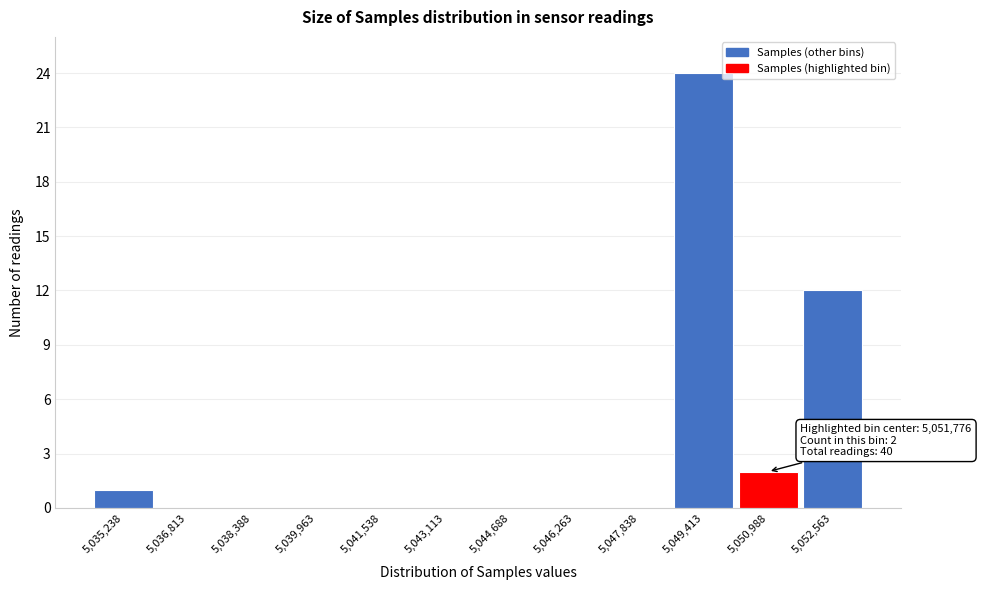

Reading left to right, what are all the values shown in this chart?

5,035,238=1	5,036,813=0	5,038,388=0	5,039,963=0	5,041,538=0	5,043,113=0	5,044,688=0	5,046,263=0	5,047,838=0	5,049,413=24	5,050,988=2	5,052,563=12